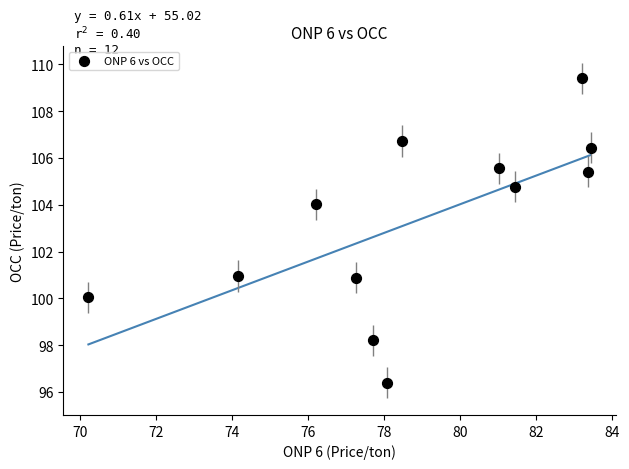

What is the range of X values (max minus min)?

13.2